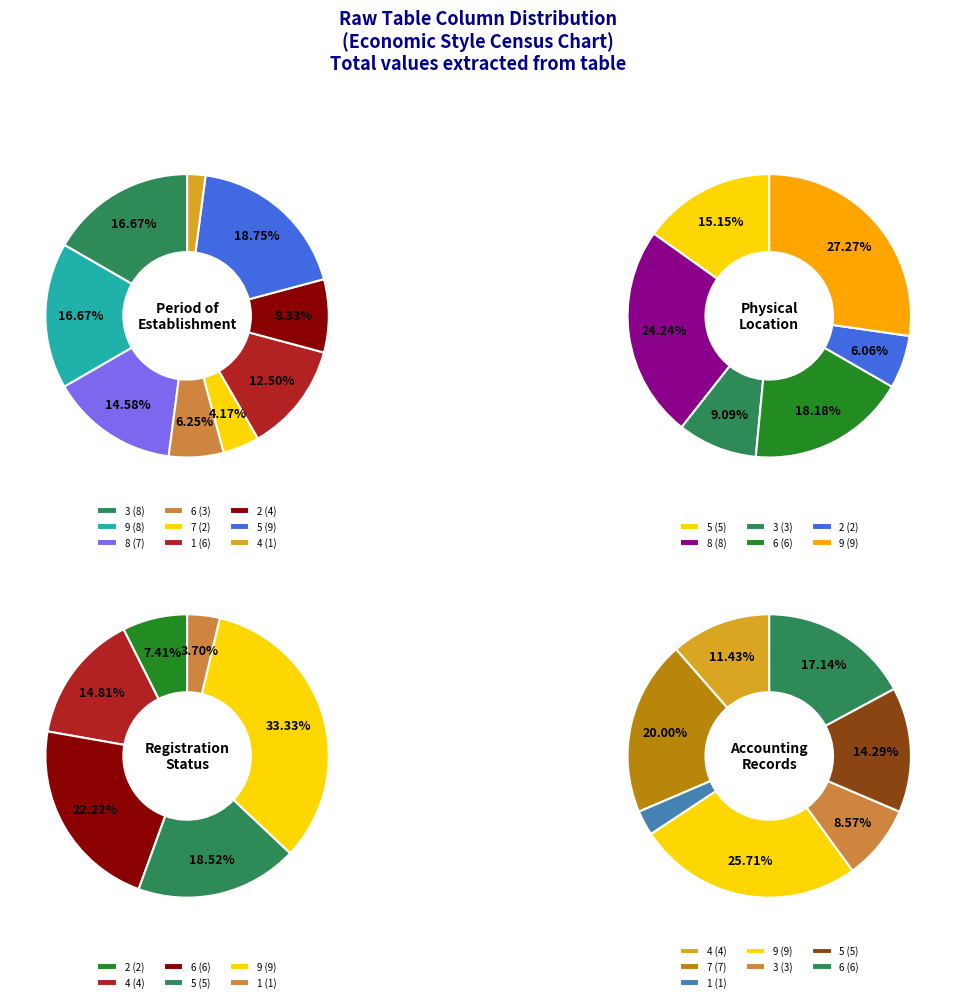

Do 8 and 5 together represent more than half of the pie?

No